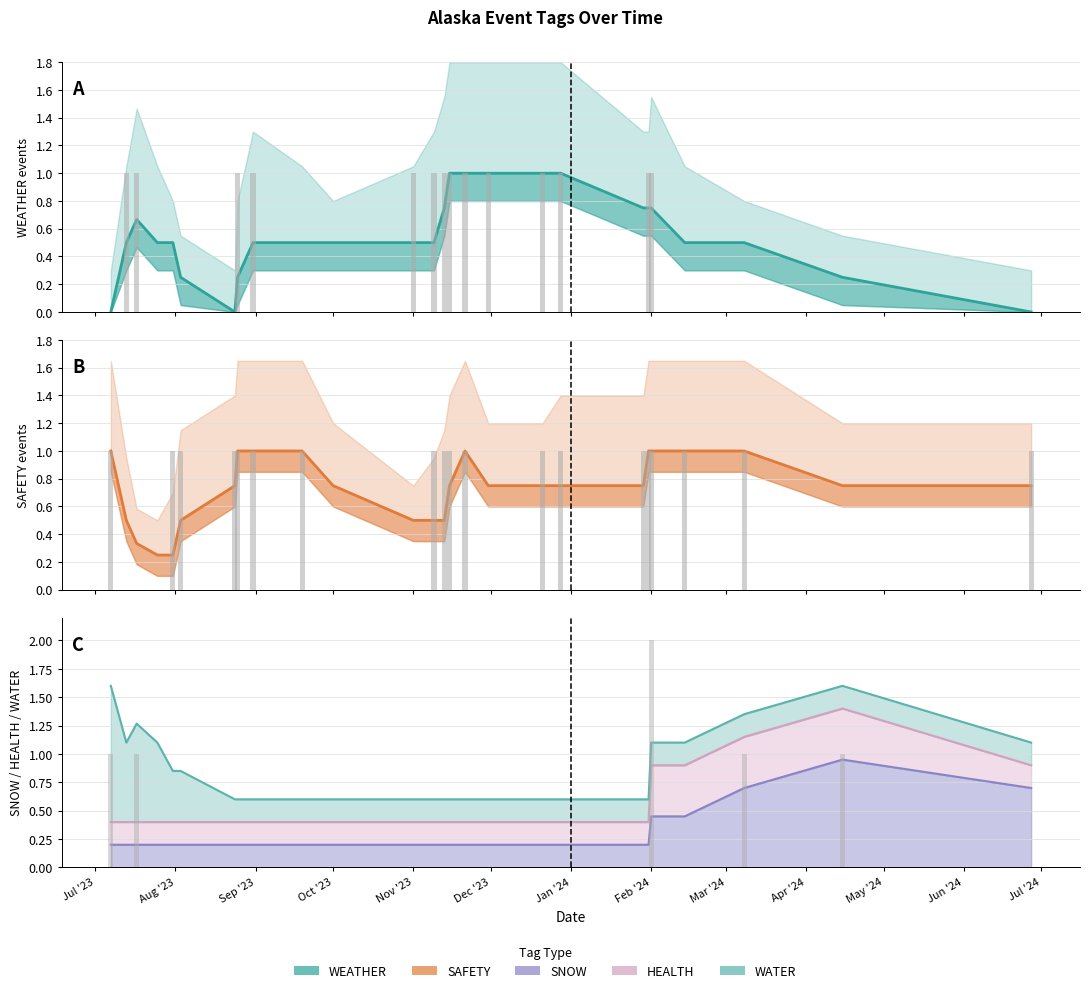

At how many categories does at least one series exceed 0?

24